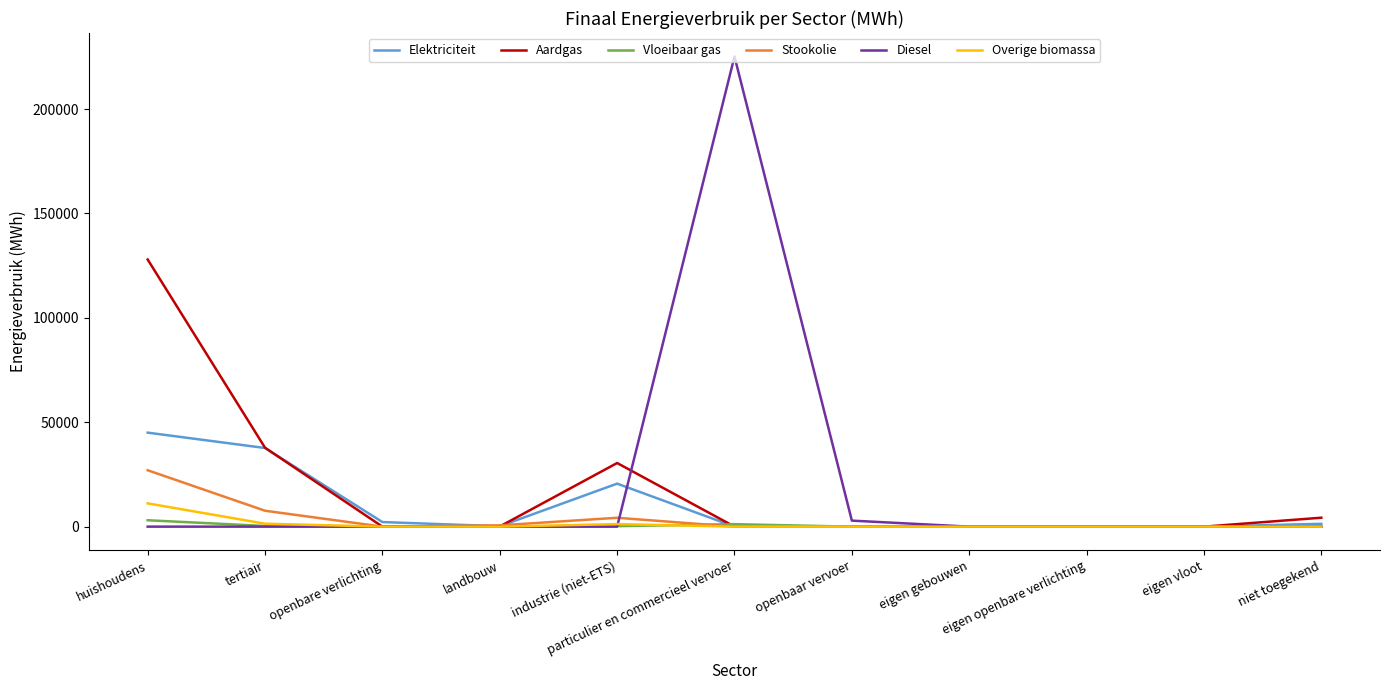

List the series in order of their peak value, lowest first.

Vloeibaar gas, Overige biomassa, Stookolie, Elektriciteit, Aardgas, Diesel